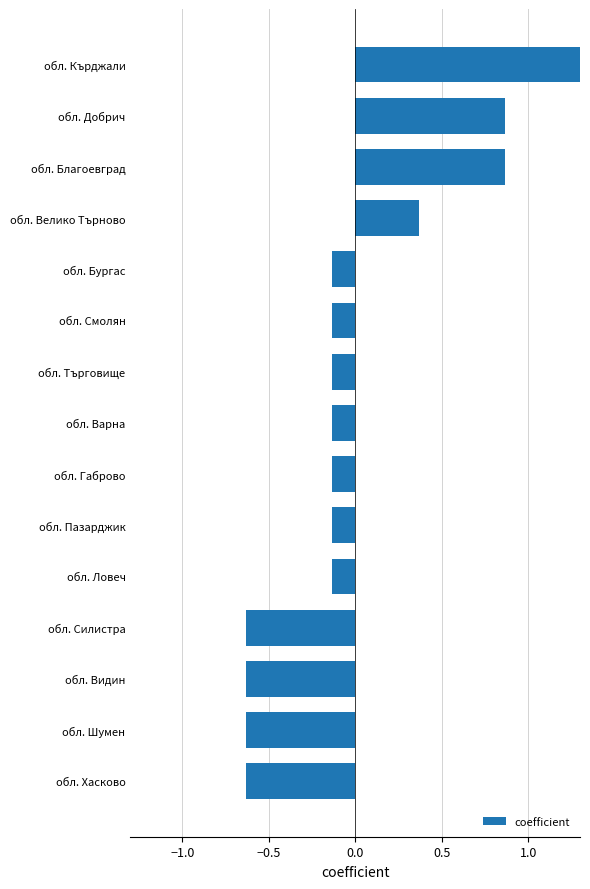

True or false: the data shows -0.6 at обл. Видин.

True